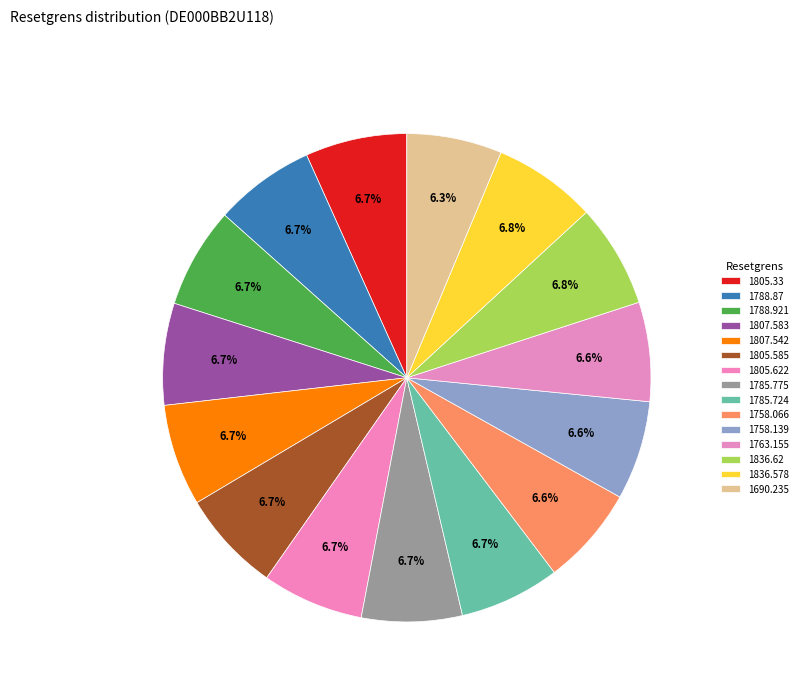

What is the total percentage of 1785.724 and 1690.235?

13.0%